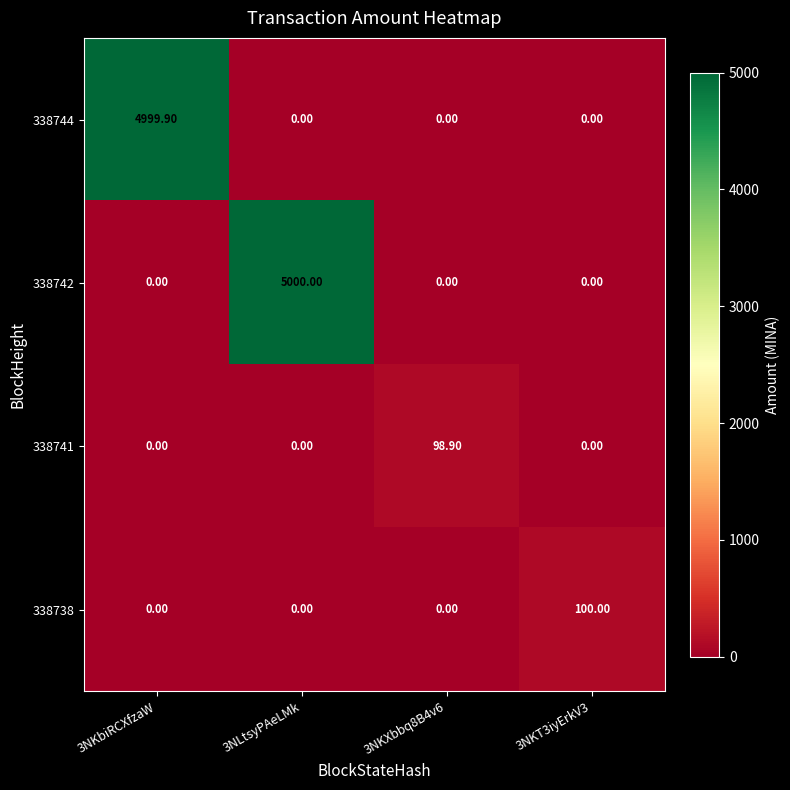

What is the total value across all series at 3NKXbbq8B4v6?

98.9